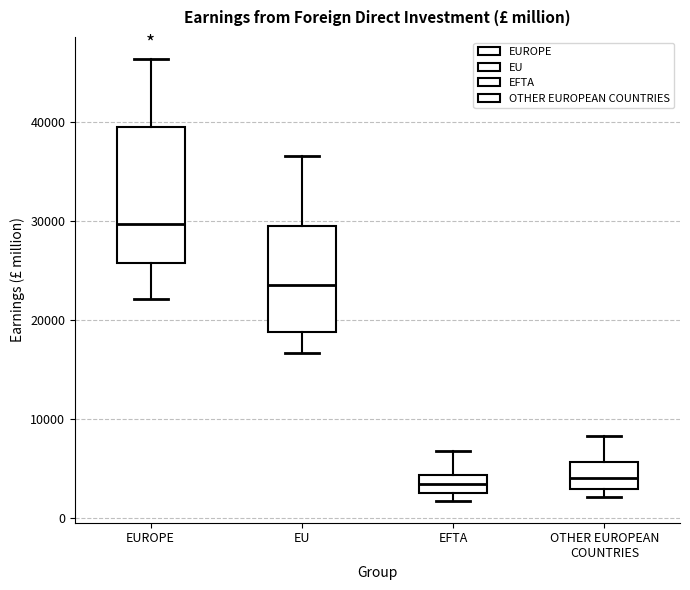

Reading left to right, transcribe this box plot: for each box, give where its median line is, the range the box spans, and where its two whiskers end, as read against the y-axis. The values are not printed on the chart, so give them approximately, as read against the axis.

EUROPE: median 30000, box 26000 to 39000, whiskers 22000 to 46000
EU: median 24000, box 19000 to 30000, whiskers 17000 to 37000
EFTA: median 3000 (inside the box), box 3000 to 4000, whiskers 2000 to 7000
OTHER EUROPEAN COUNTRIES: median 4000, box 3000 to 6000, whiskers 2000 to 8000